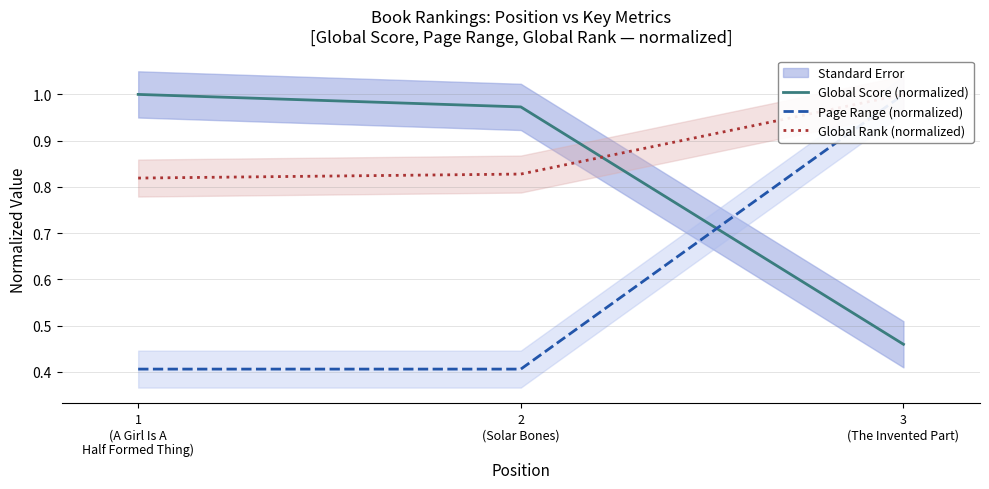

Count the Page Range (normalized) values in the range 0 to 1.

3